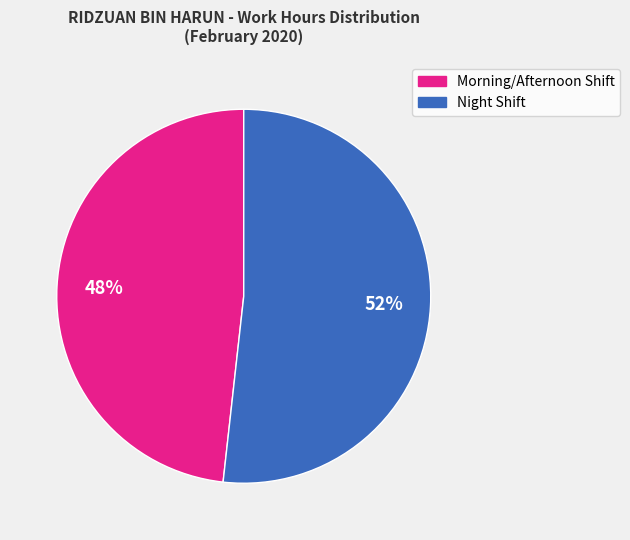

To the nearest percent, what is the average slice percentage?

50%